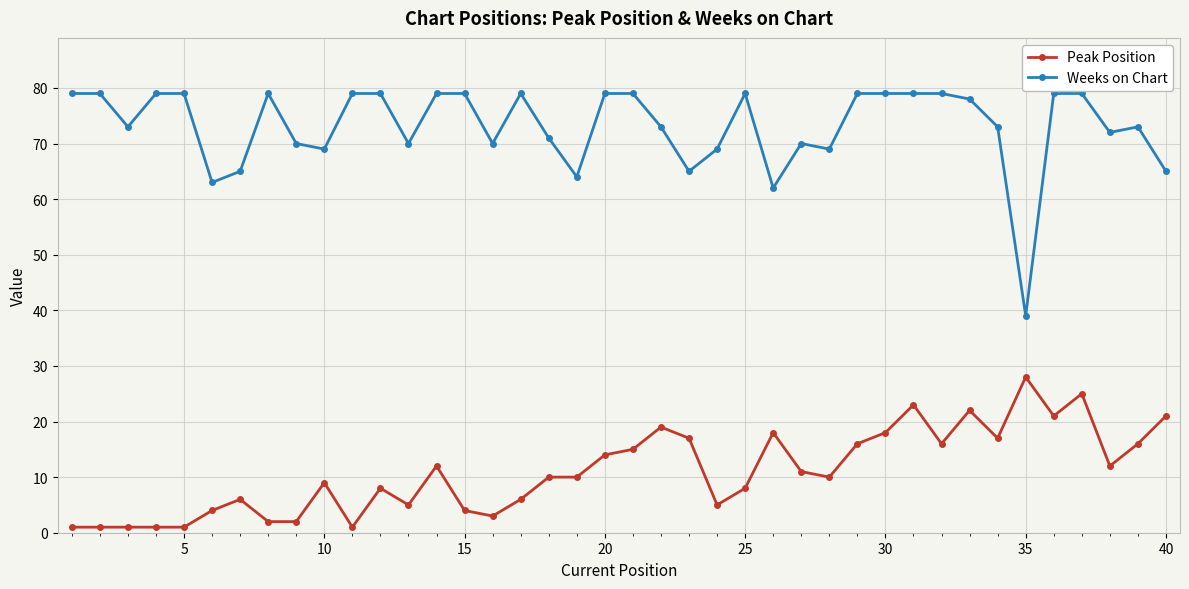

What is the difference between the maximum and minimum values in the Peak Position series?

27